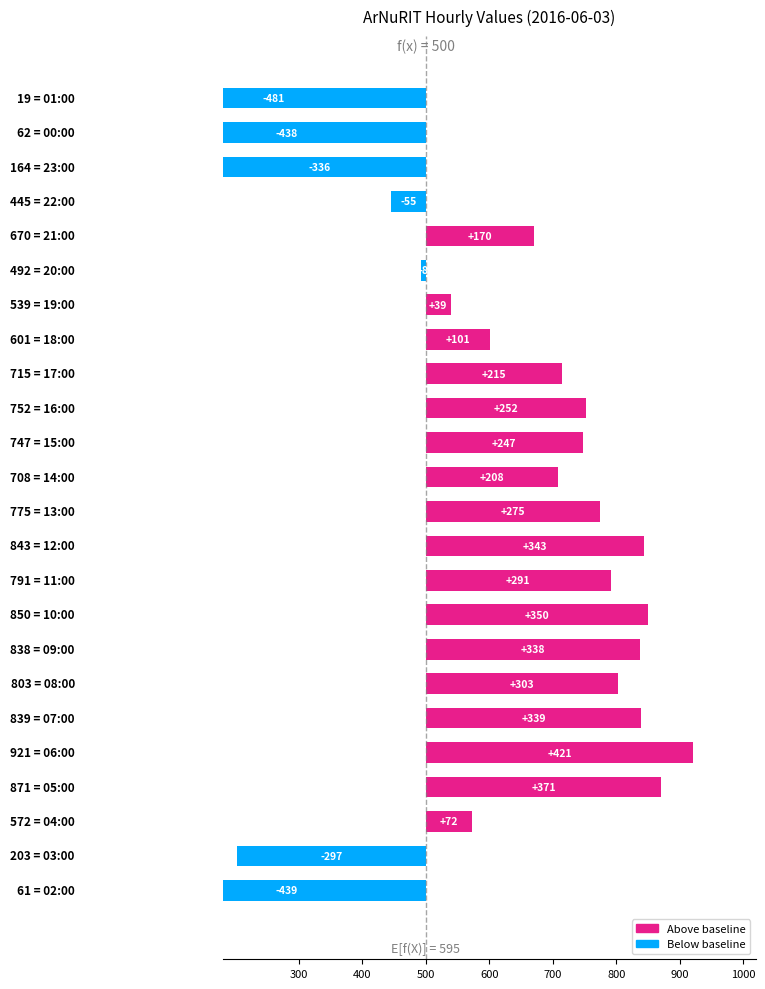

Reading left to right, what are all the values shown in this chart?

-439	-297	72	371	421	339	303	338	350	291	343	275	208	247	252	215	101	39	-8	170	-55	-336	-438	-481